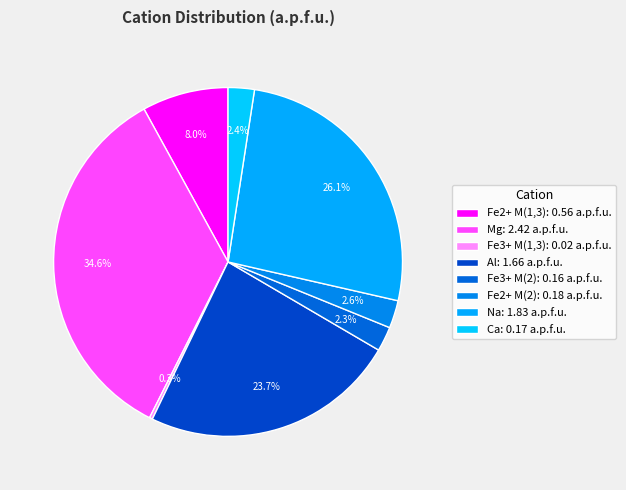

How many segments does this pie chart have?

8